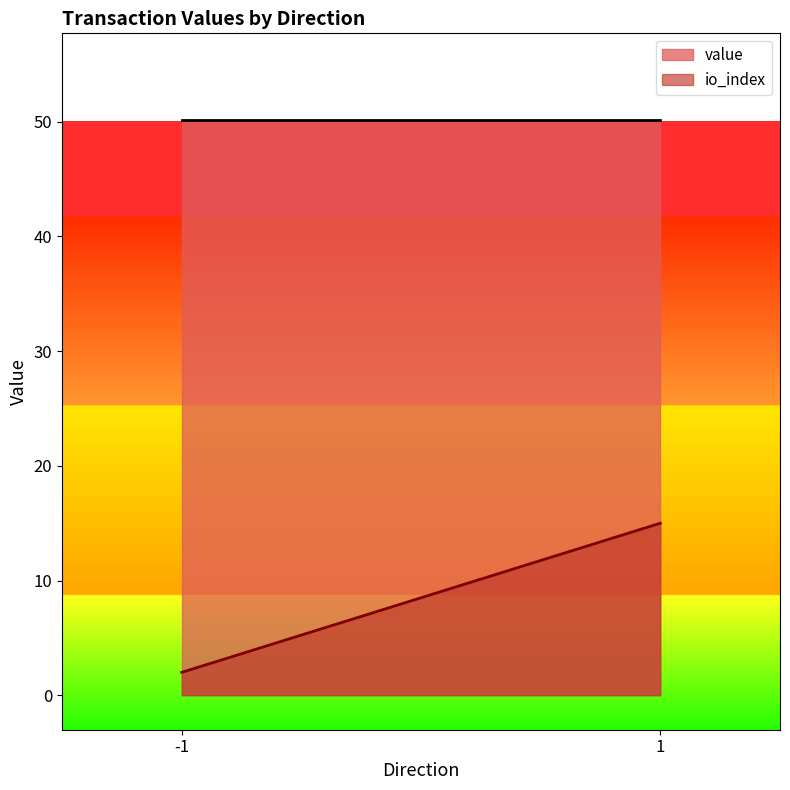

What value does the io_index series have at 1?

15.0